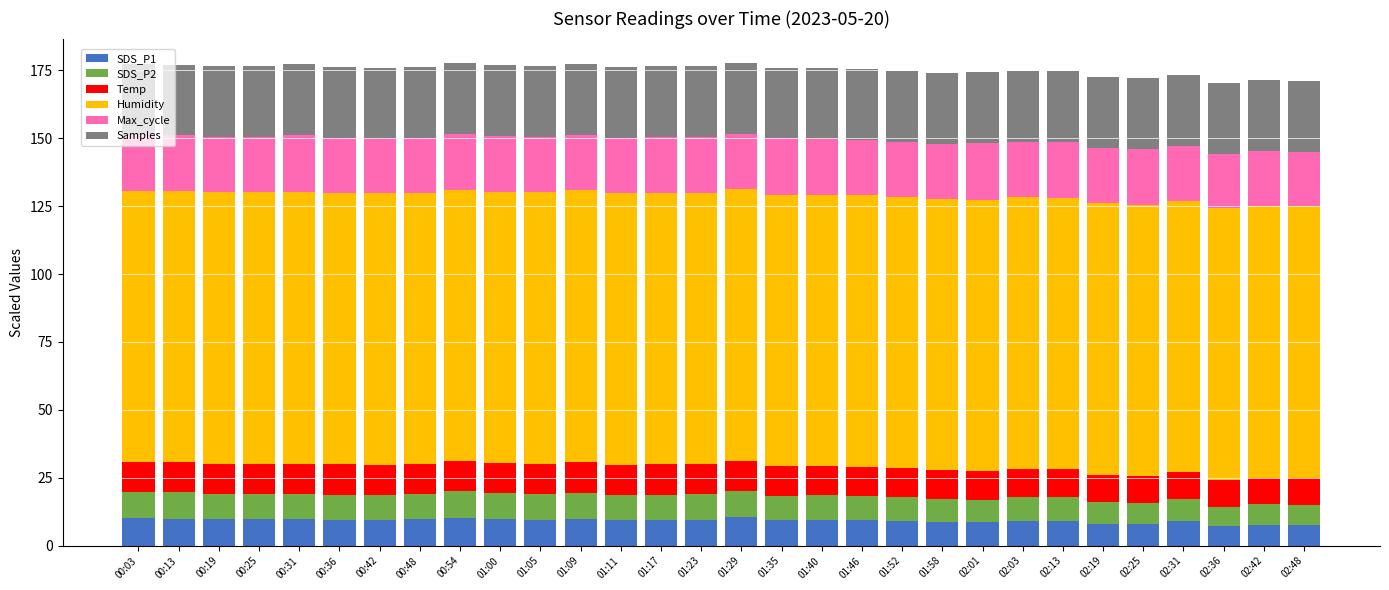

What is the highest value of the SDS_P1 series?

10.4